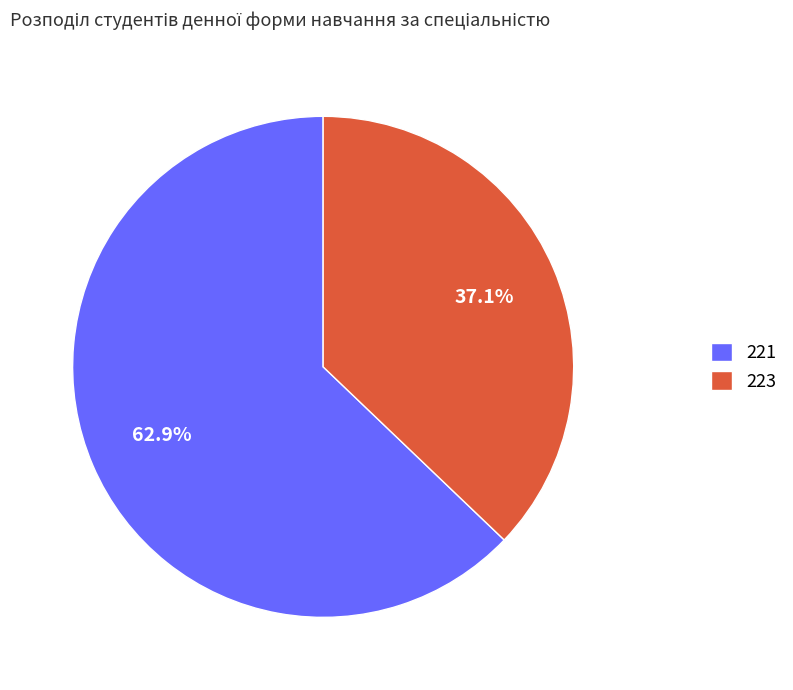

Which category has the smallest portion of the pie?

223